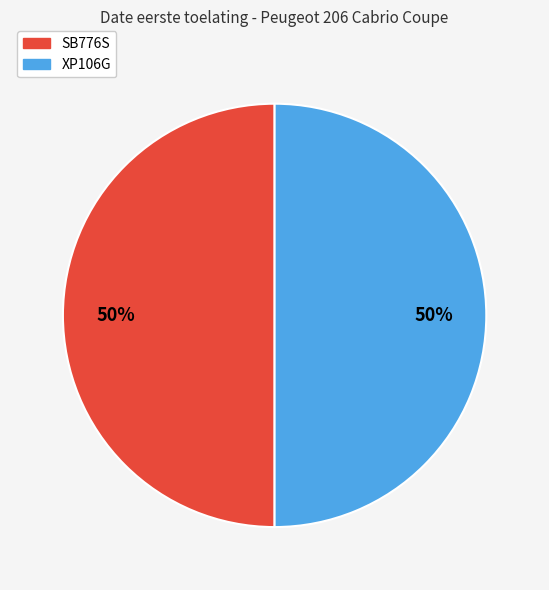

What percentage is the XP106G slice, to the nearest percent?

50%